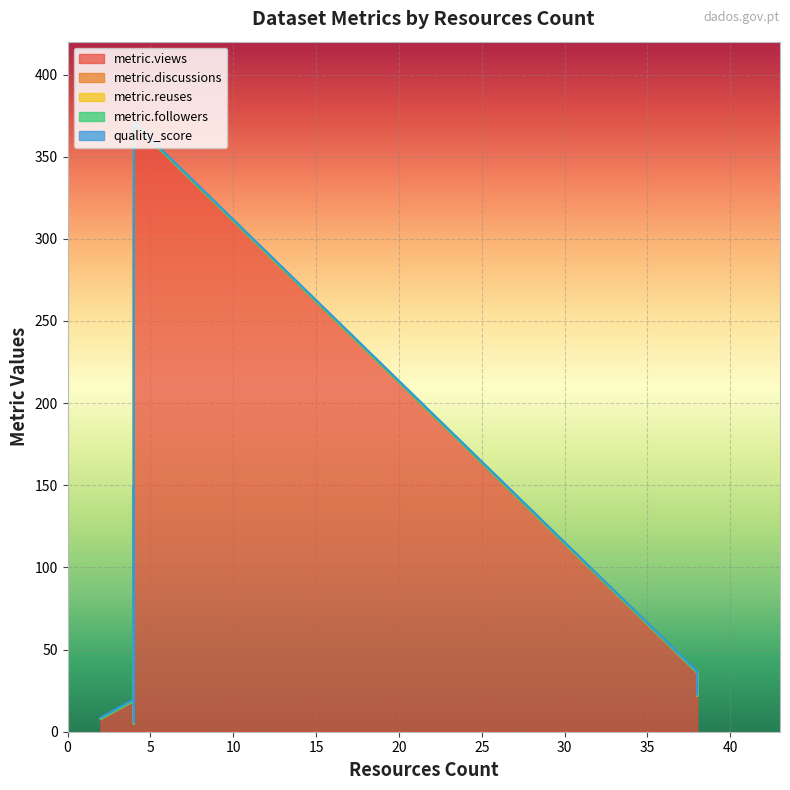

Which series has the largest total across all categories?

metric.views